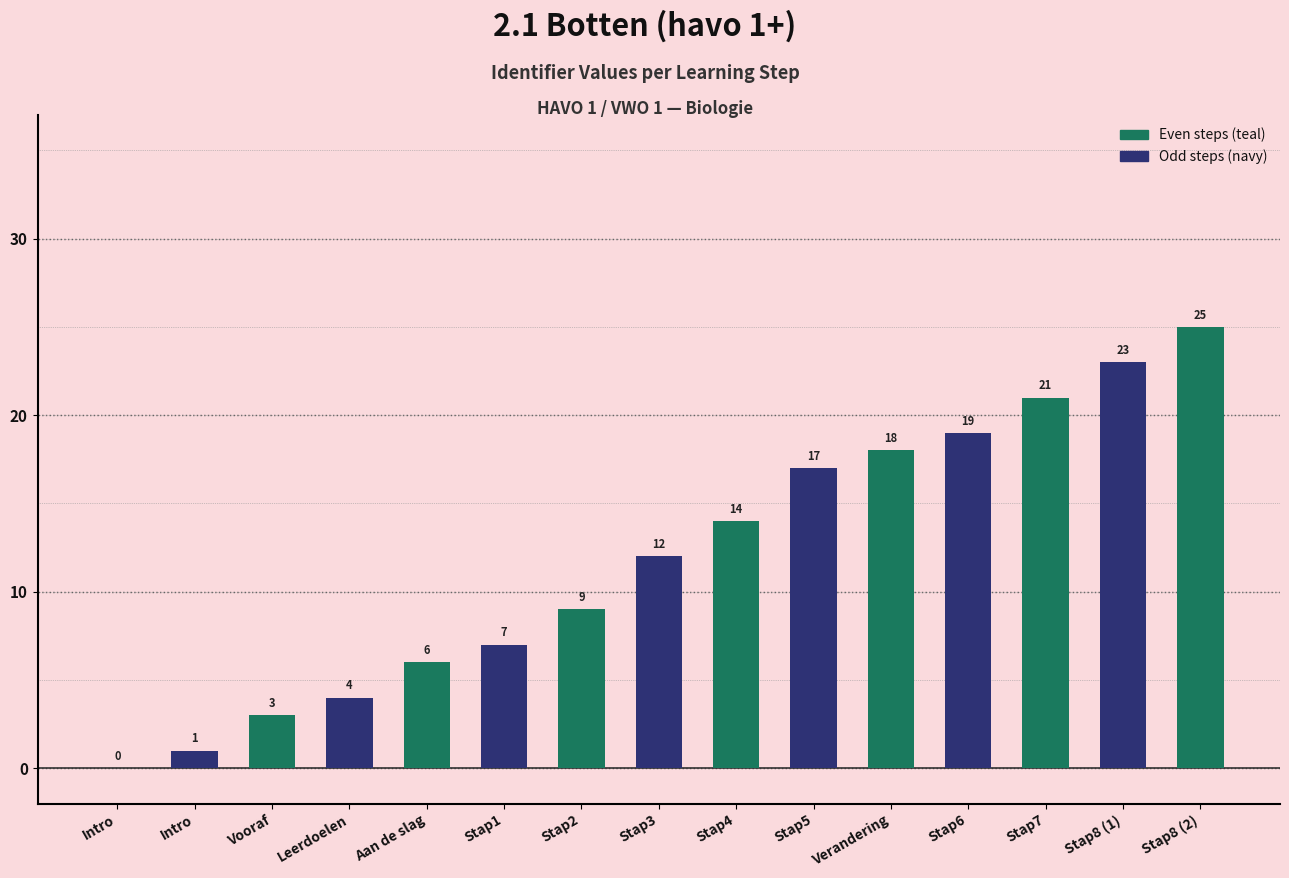

Reading right to left, what are all the values shown in this chart?

Stap8 (2)=25	Stap8 (1)=23	Stap7=21	Stap6=19	Verandering=18	Stap5=17	Stap4=14	Stap3=12	Stap2=9	Stap1=7	Aan de slag=6	Leerdoelen=4	Vooraf=3	Intro=1	Intro=0